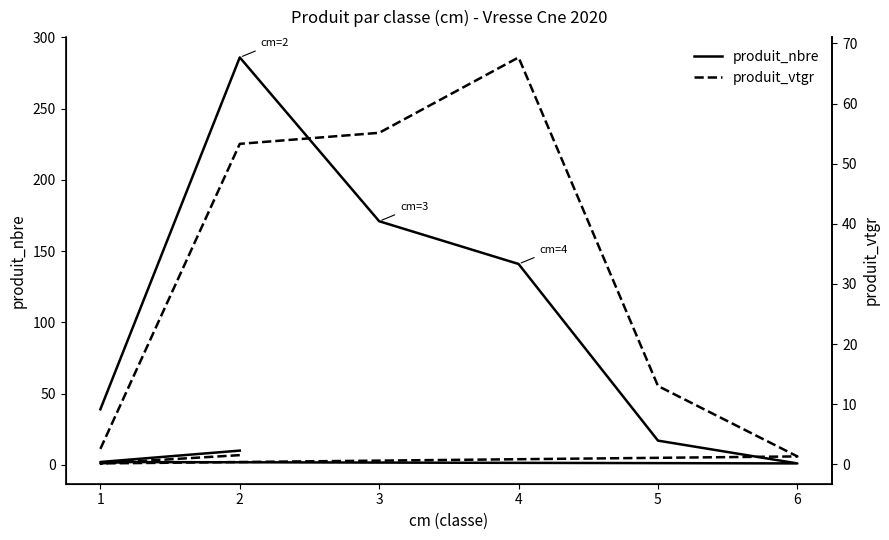

How many intersections are there between produit_nbre and produit_vtgr?

2